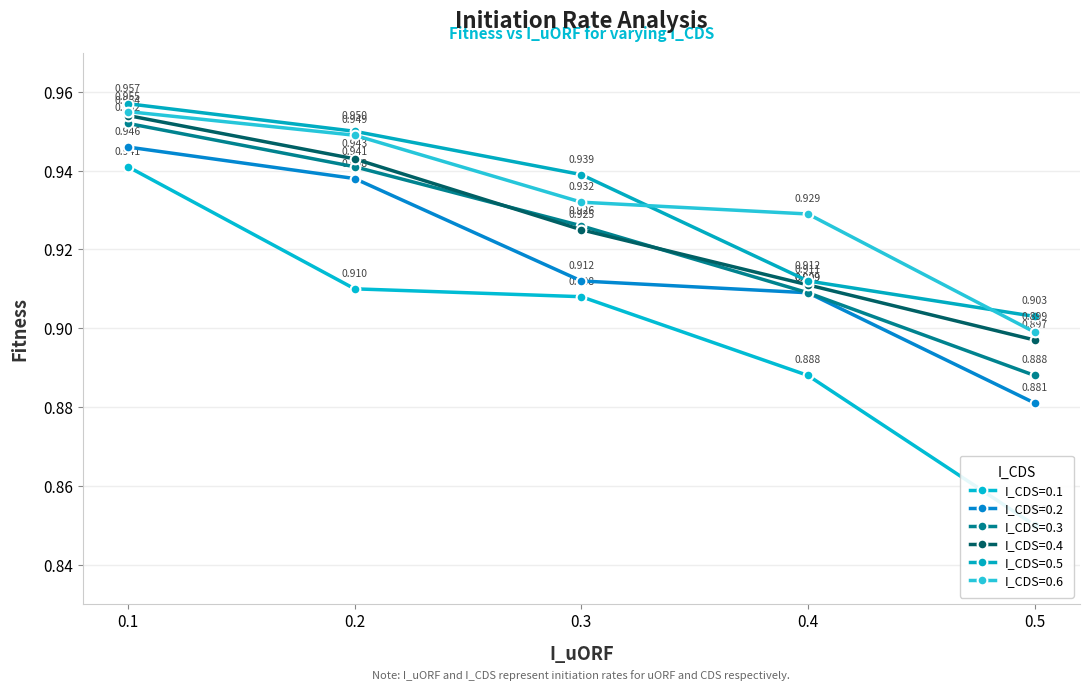

How many lines are shown in the chart?

6